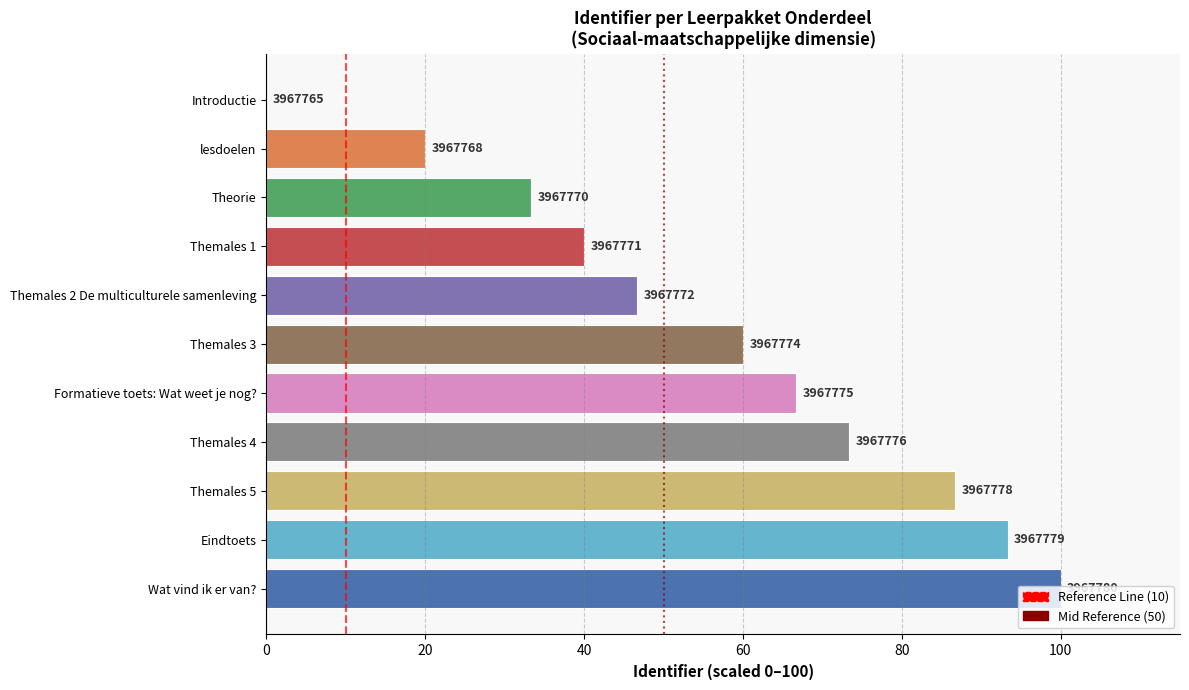

Is it true that the value at Eindtoets is 93.3?

True